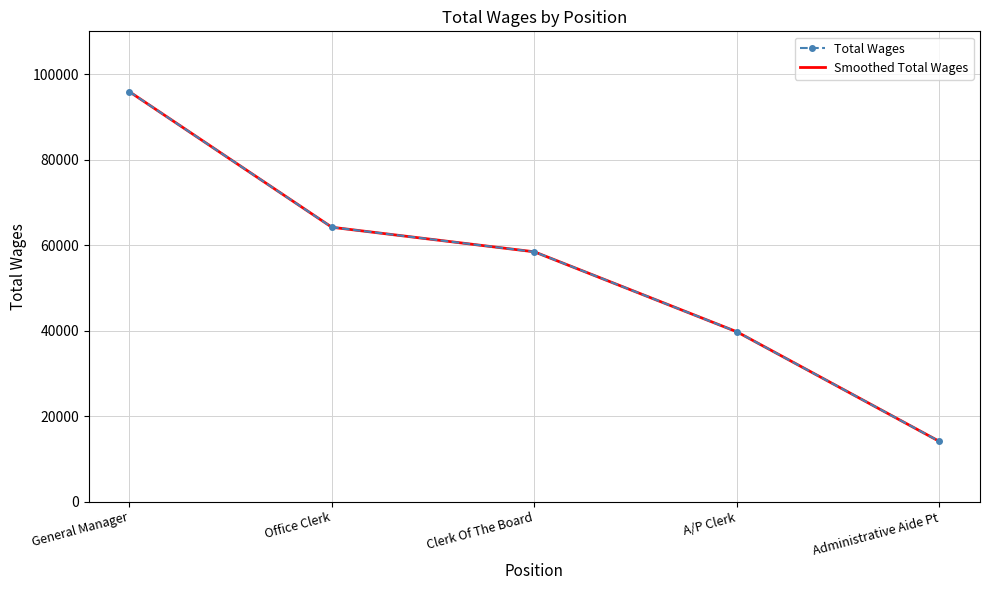

Rank the series at Administrative Aide Pt from lowest to highest value.

Total Wages, Smoothed Total Wages